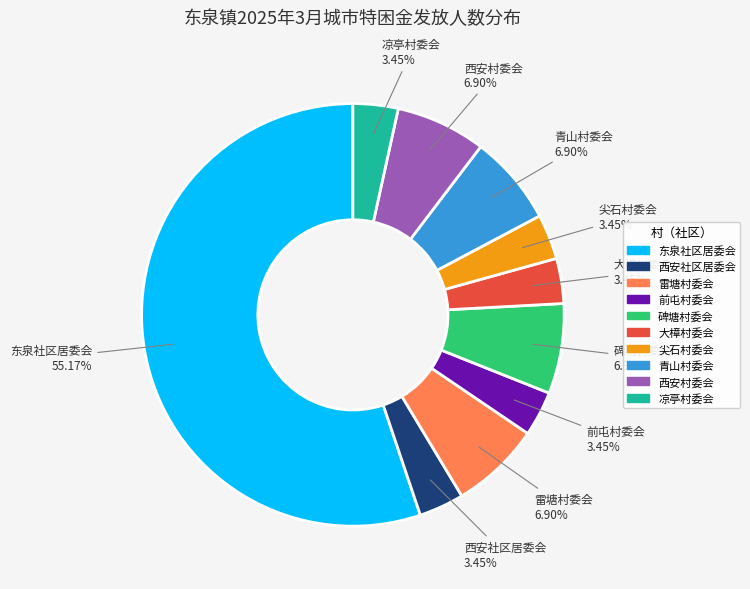

Is it true that 青山村委会 is 7% of the pie?

True